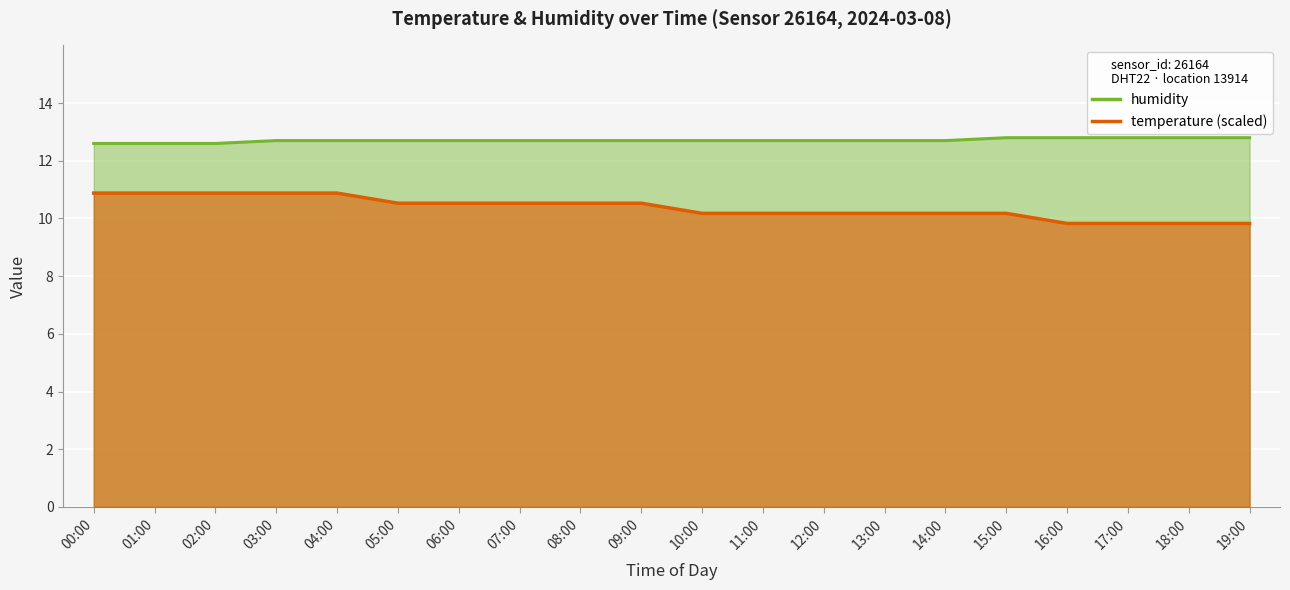

True or false: humidity has more than 1 interior local peaks.

False